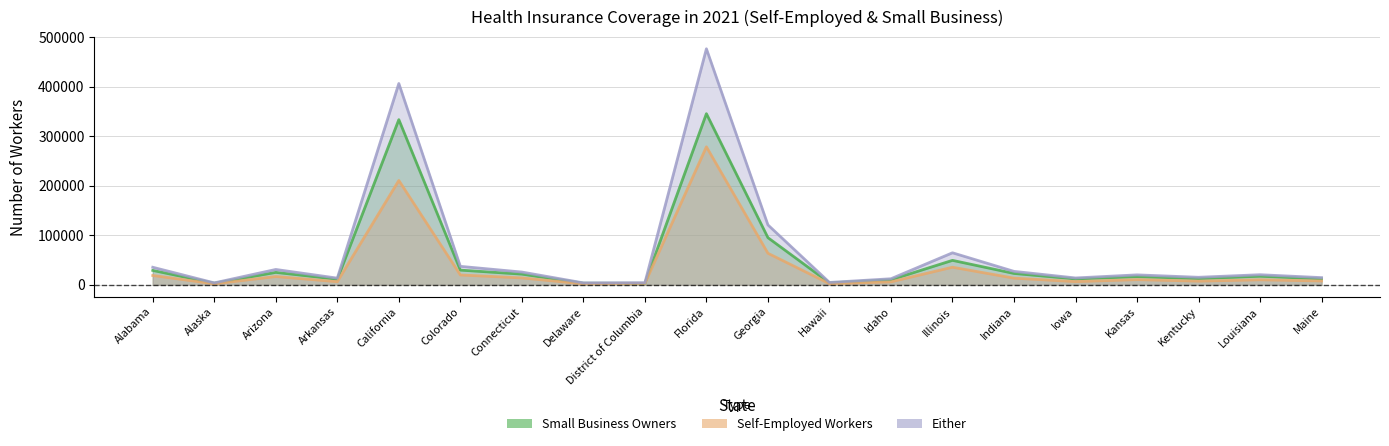

True or false: Either has more than 1 interior local peaks.

True